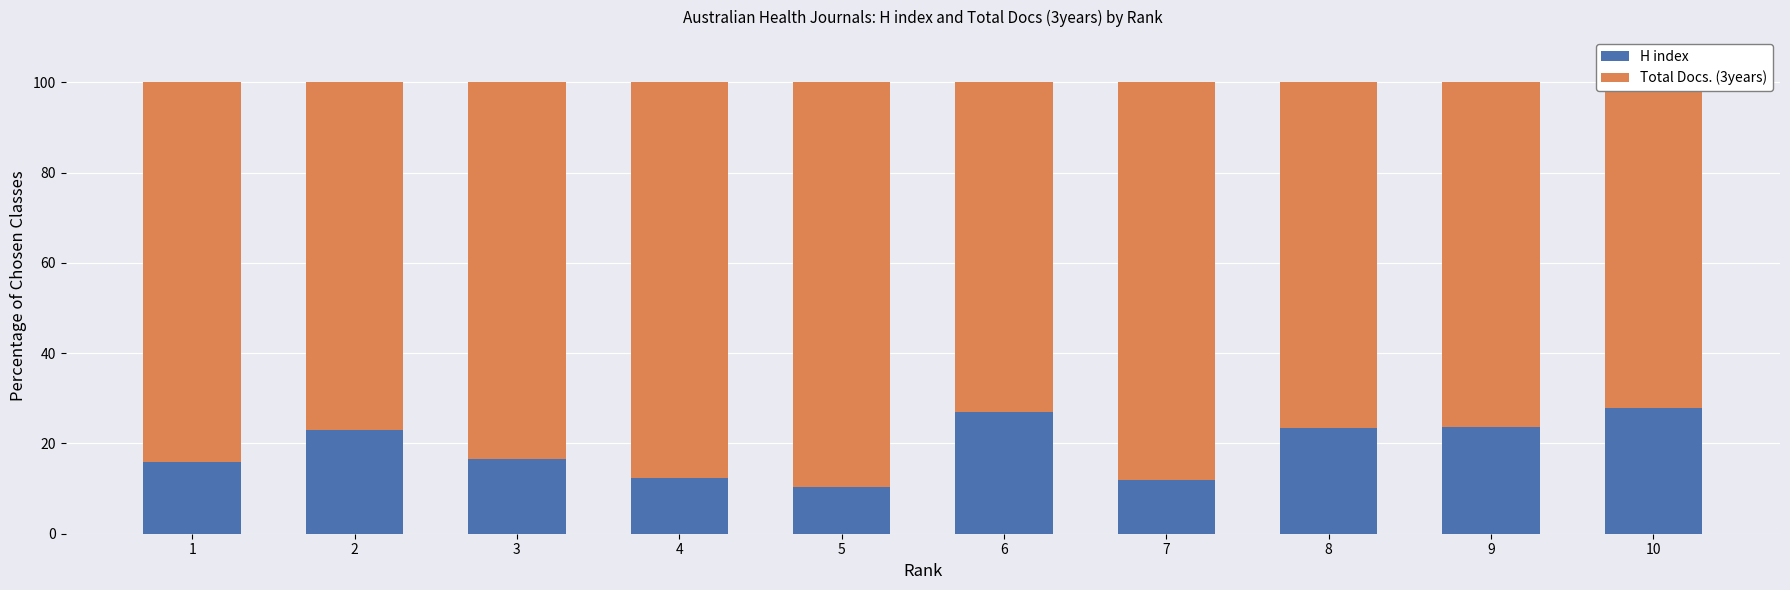

What is the difference between the H index values at 5 and 2?

12.6